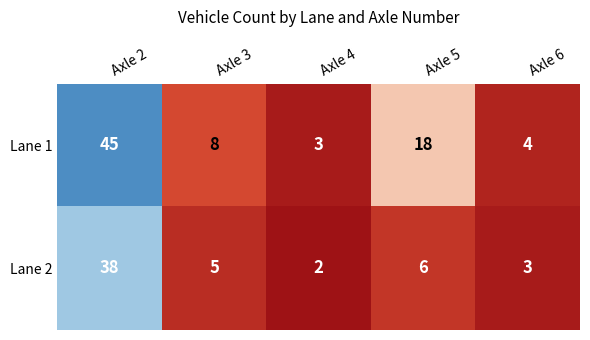

At how many categories does at least one series exceed 42?

1